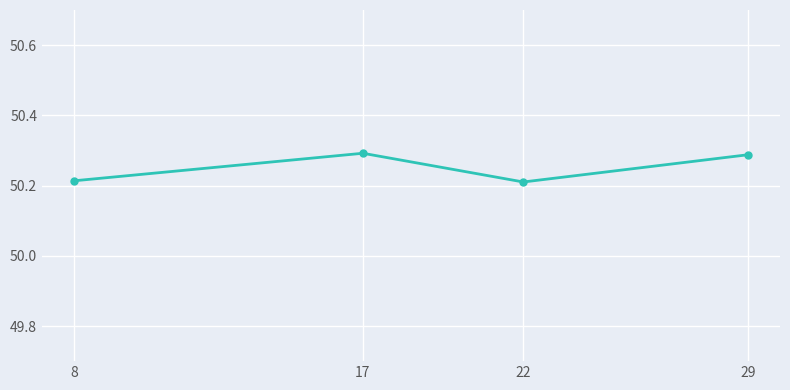

What is the sum of the values at 22 and 29?

100.5